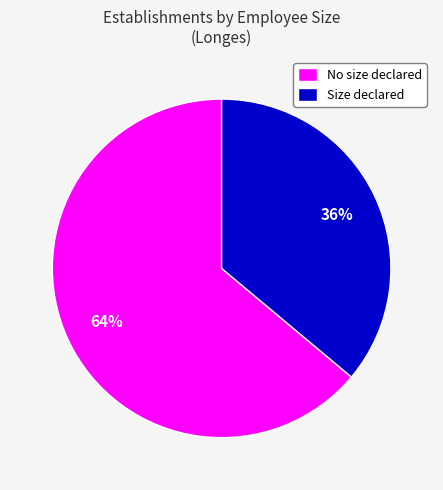

Count the number of slices in the pie.

2